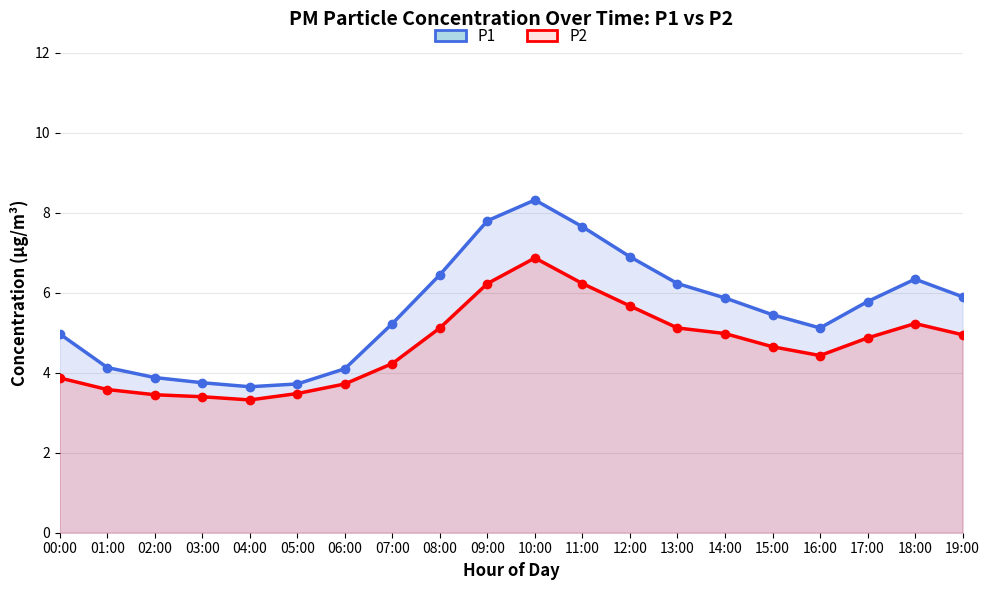

Reading left to right, extract all data points from this chart.

P1: 5.0	4.1	3.9	3.8	3.6	3.7	4.1	5.2	6.5	7.8	8.3	7.7	6.9	6.2	5.9	5.5	5.1	5.8	6.3	5.9
P2: 3.9	3.6	3.5	3.4	3.3	3.5	3.7	4.2	5.1	6.2	6.9	6.2	5.7	5.1	5.0	4.7	4.4	4.9	5.2	5.0